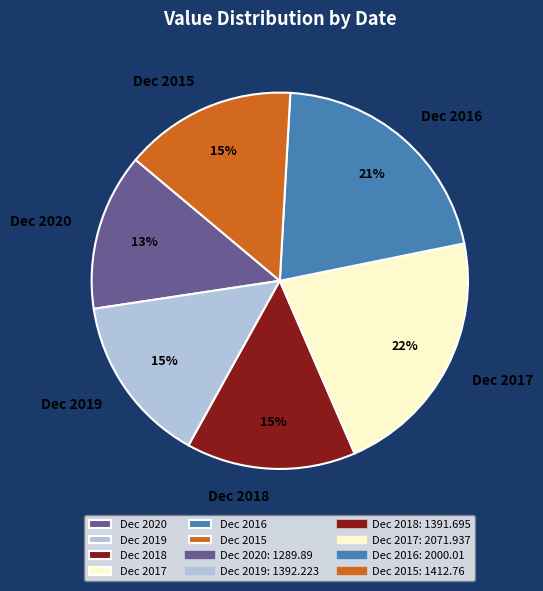

True or false: Dec 2015 accounts for 1% of the total.

False